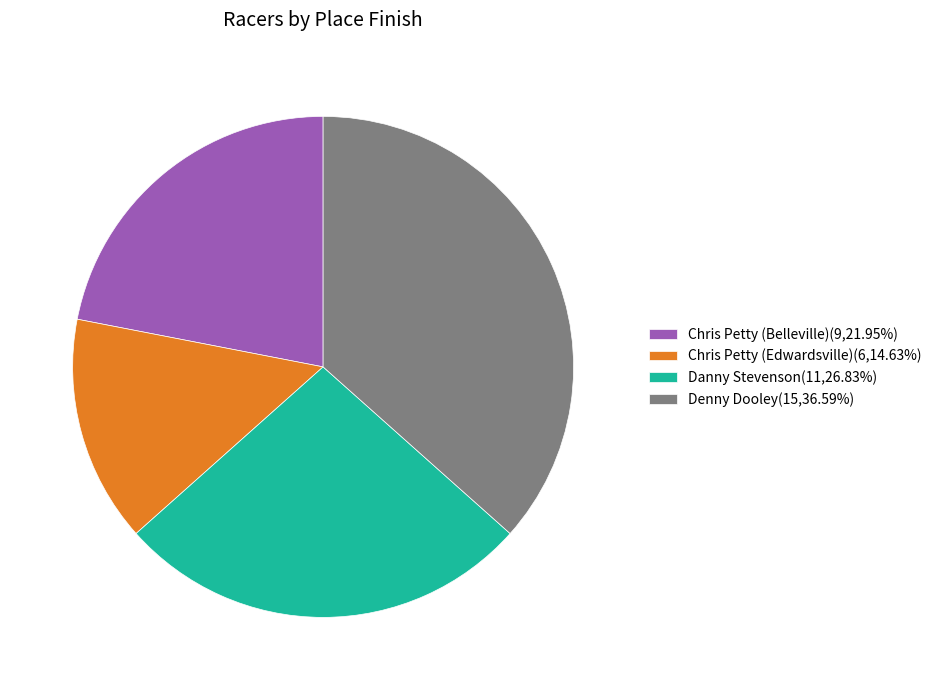

What is the ratio of the value at Chris Petty (Belleville)(9,21.95%) to the value at Denny Dooley(15,36.59%)?

0.6